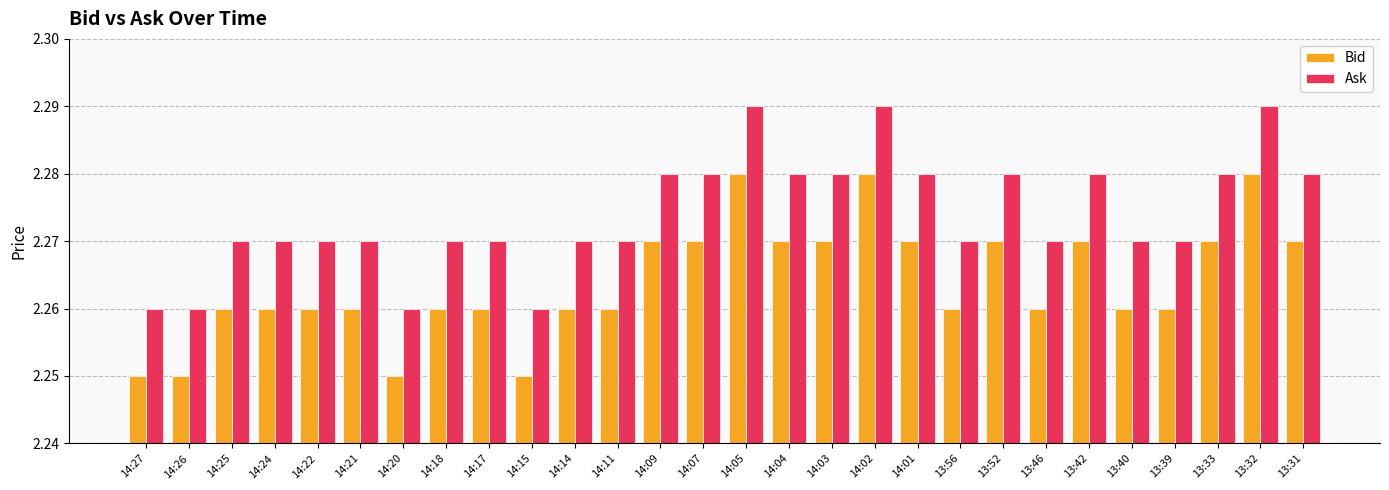

Rank the series at 14:03 from lowest to highest value.

Bid, Ask